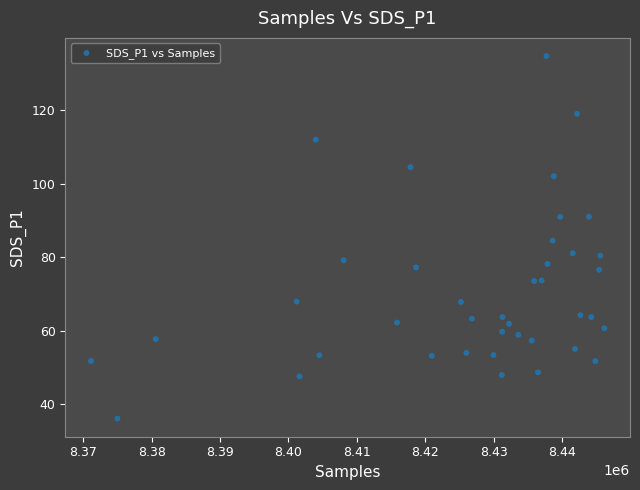

What is the range of X values (max minus min)?

74996.0